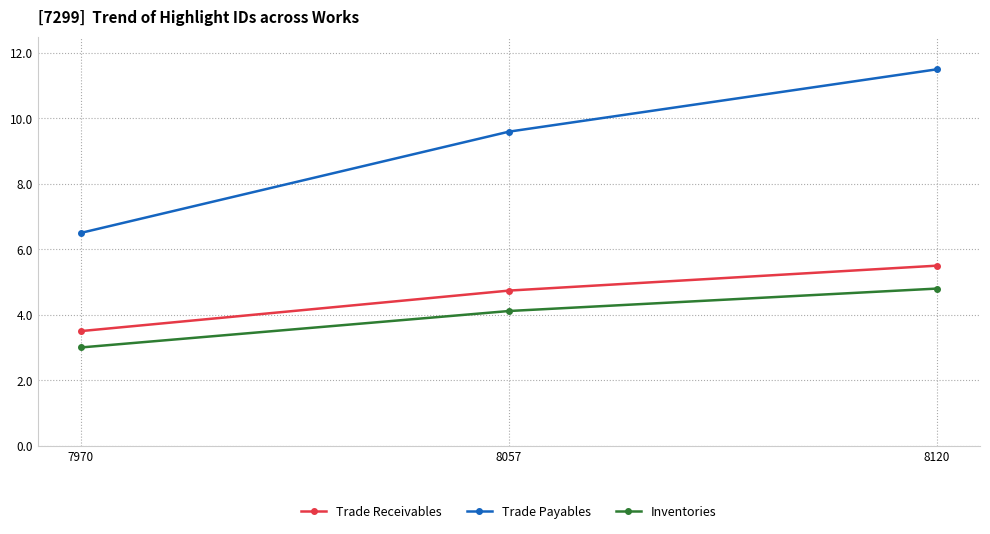

What is the difference between the maximum and second lowest values in the Trade Receivables series?

0.8